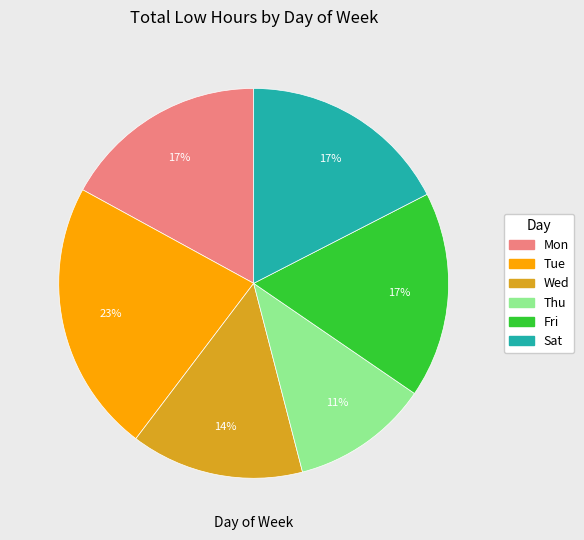

Is there a majority slice in this chart?

No